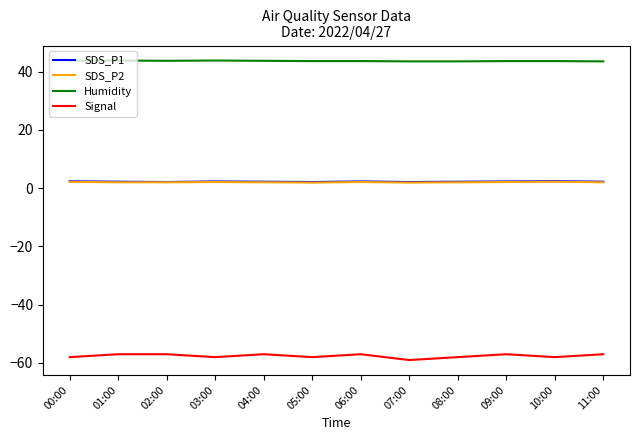

How many lines are shown in the chart?

4